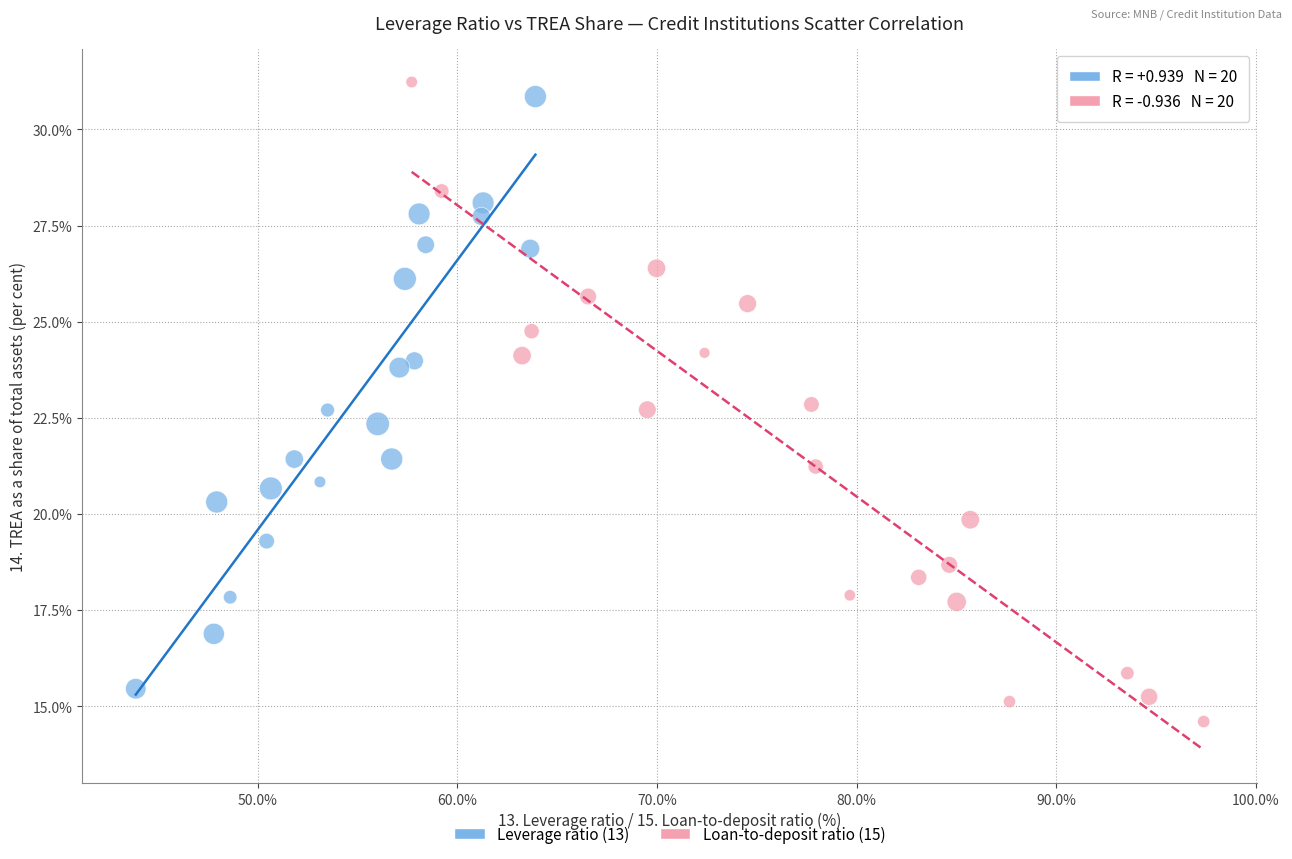

Which series has the widest spread of Y values?

Loan-to-deposit ratio (15)